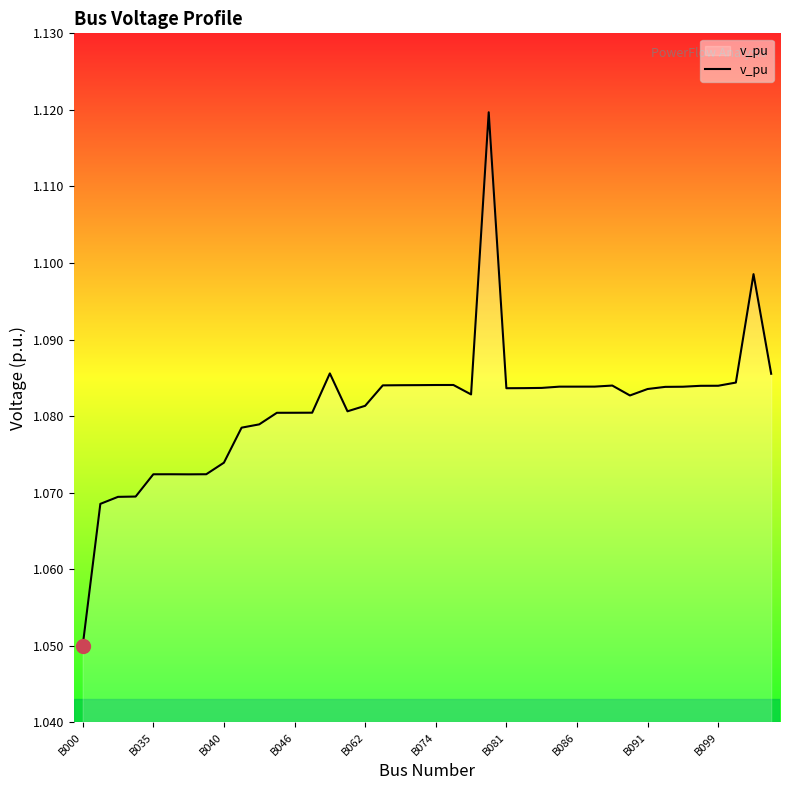

Is this an area chart (filled region under the line)?

No